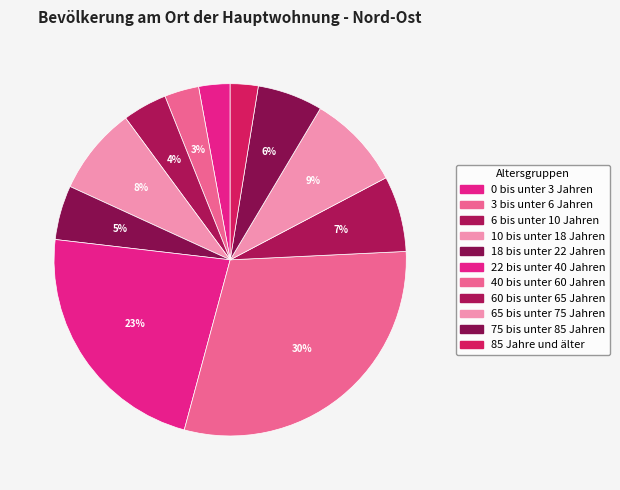

The 40 bis unter 60 Jahren slice represents 41% of the pie. True or false?

False